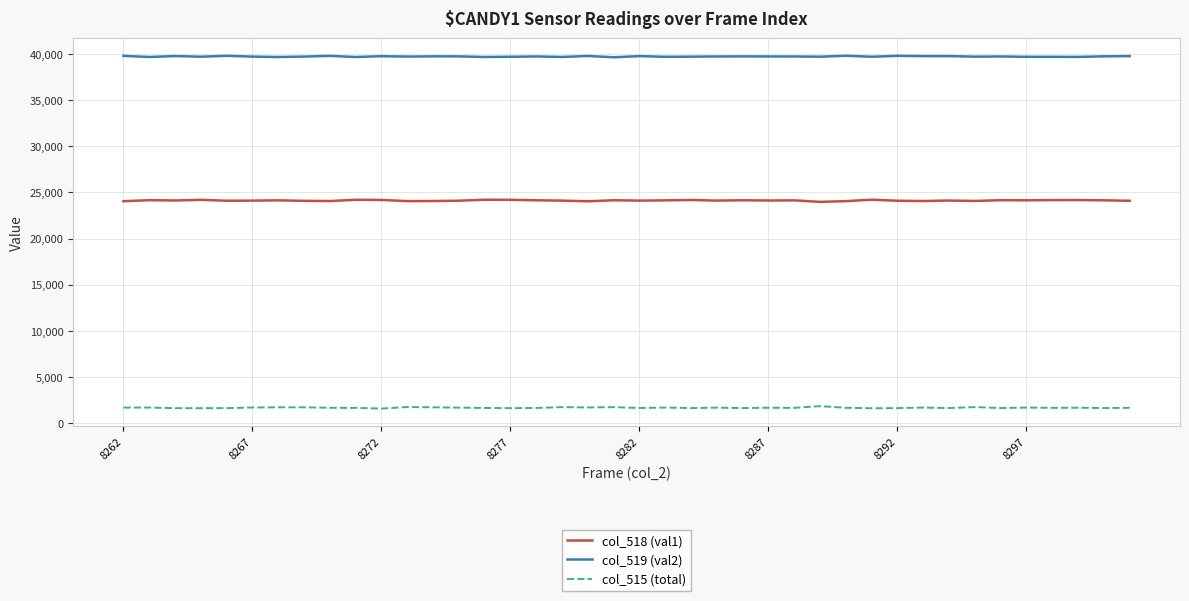

List the series in order of their overall mean, highest first.

col_519 (val2), col_518 (val1), col_515 (total)